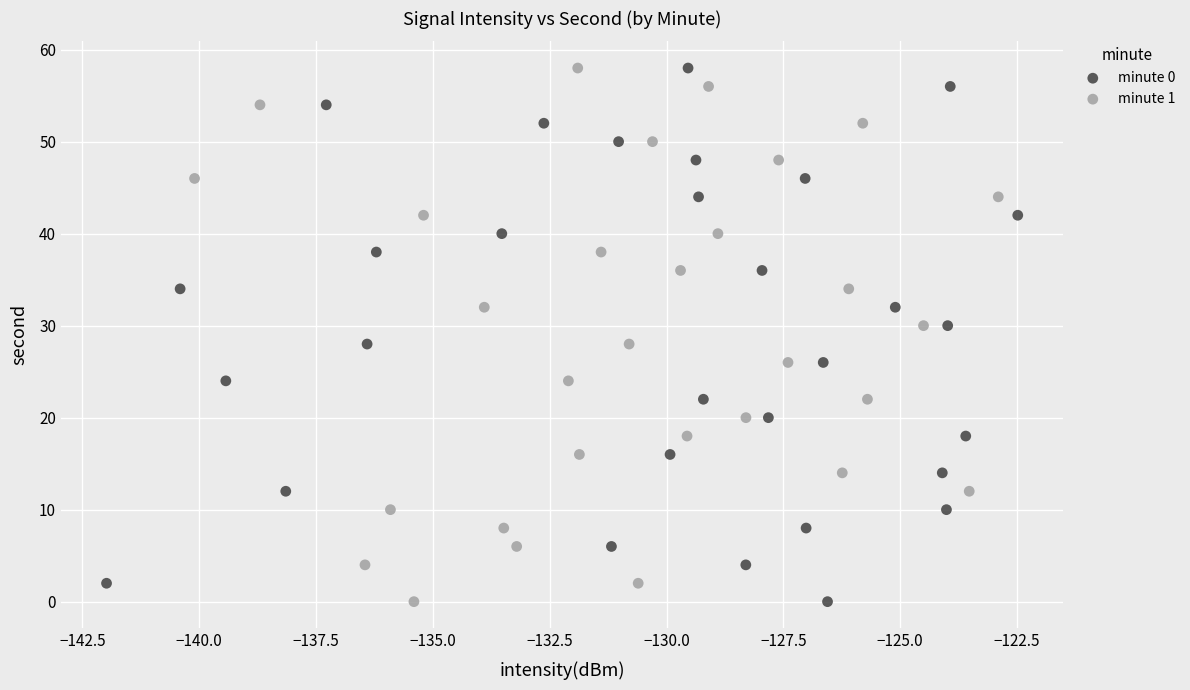

What are all the series names shown in the legend?

minute 0, minute 1